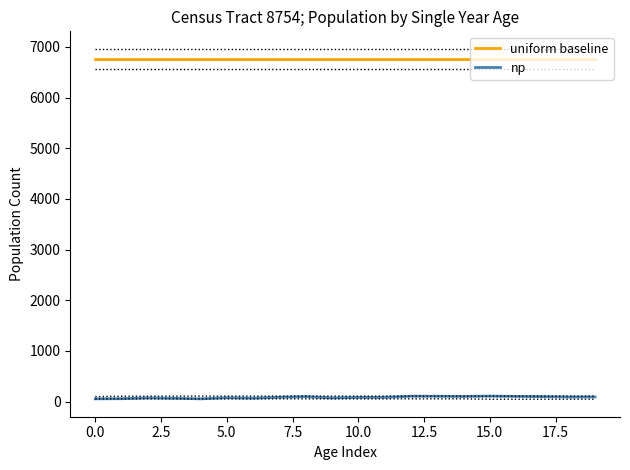

What is the smallest value displayed?

55